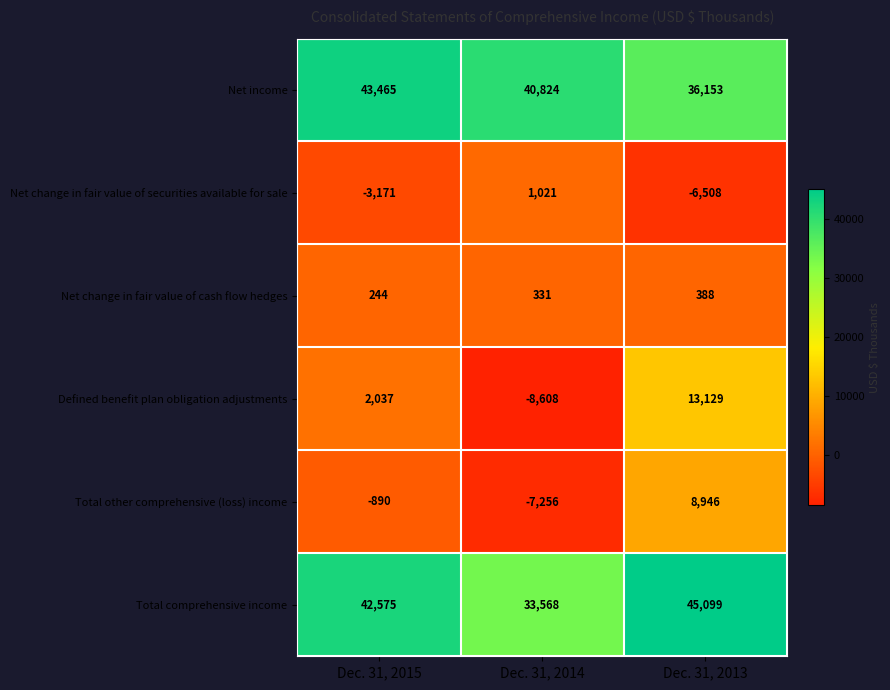

Which series changed the most between Dec. 31, 2014 and Dec. 31, 2013?

Defined benefit plan obligation adjustments